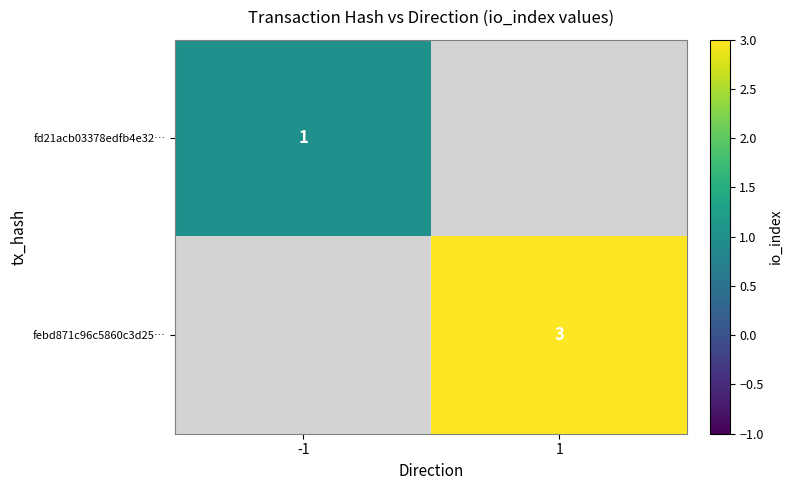

At which category does the chart reach its minimum across all series?

1